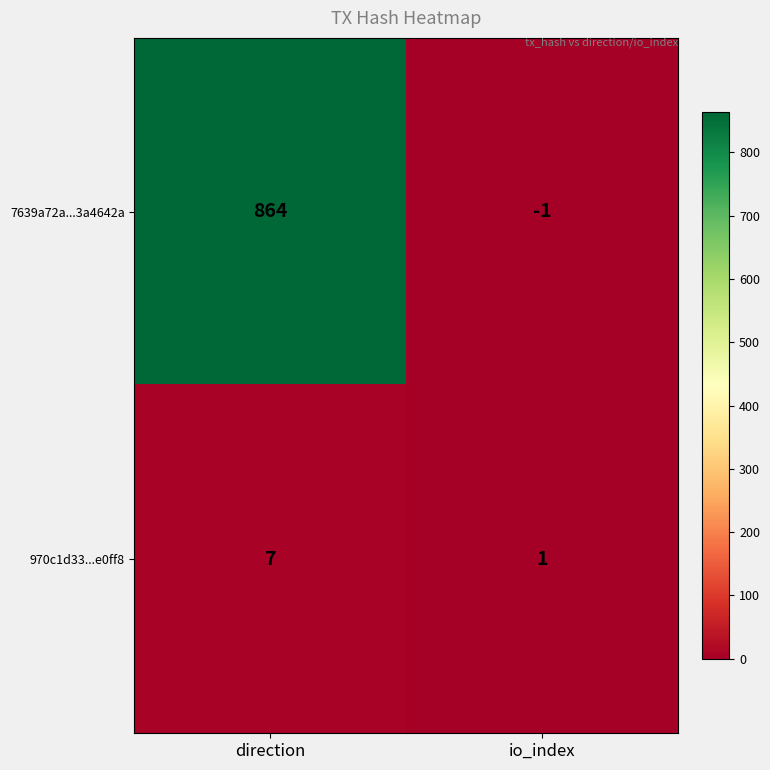

Count the number of categories in the chart.

2